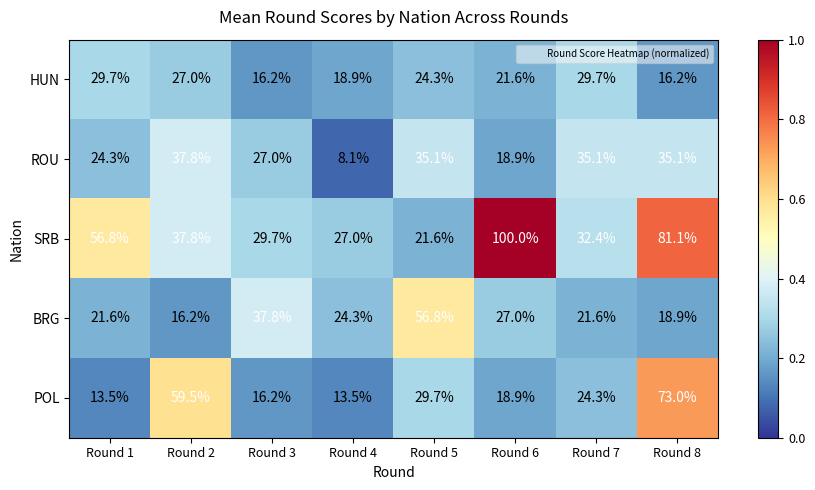

What is the maximum value for ROU?

37.8